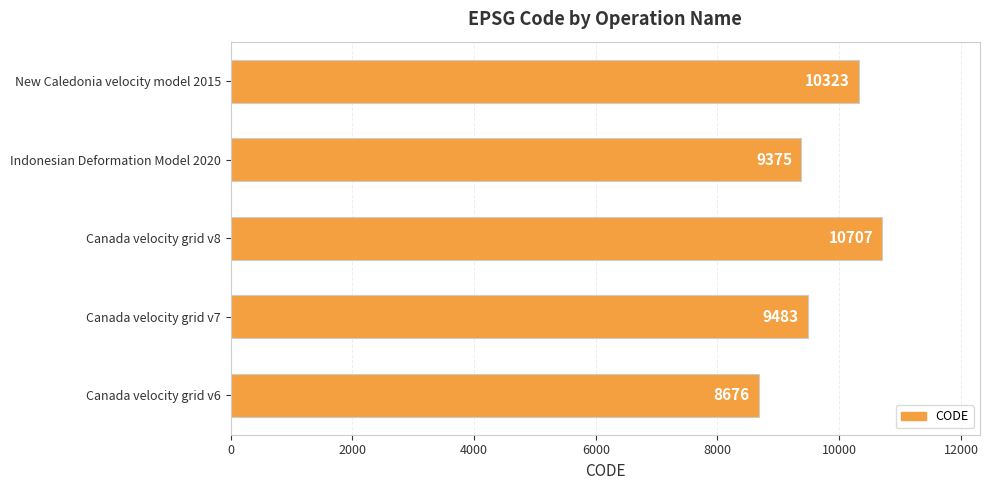

What is the approximate value at Indonesian Deformation Model 2020, to the nearest 100?

9400